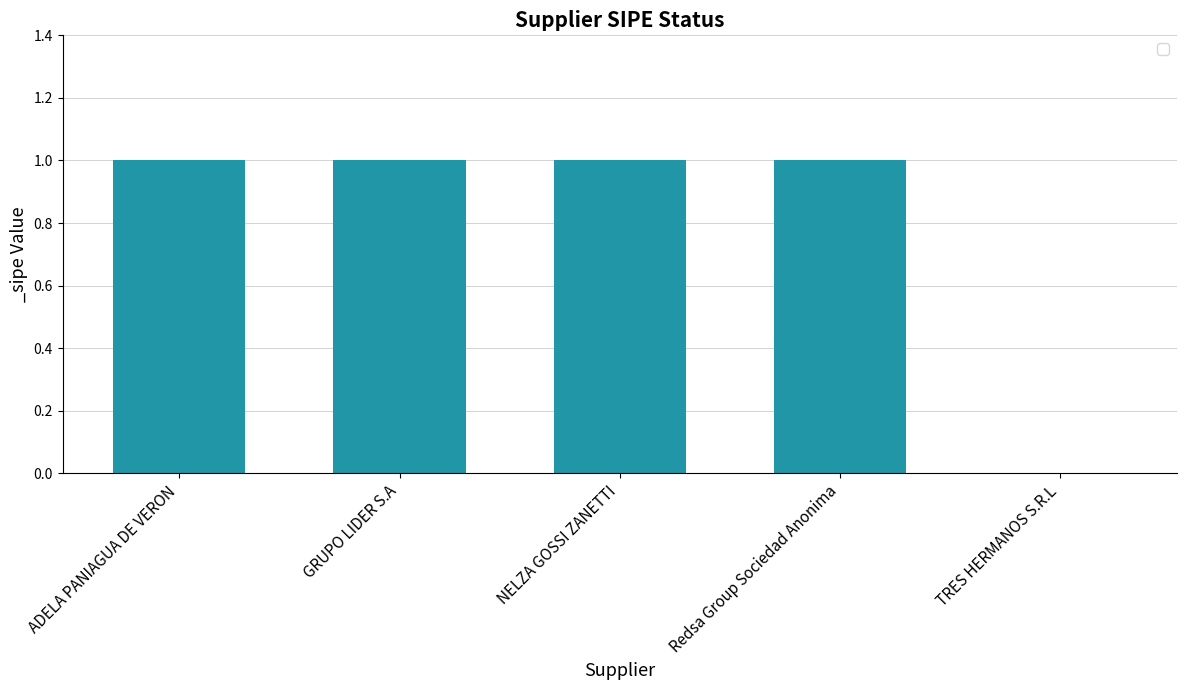

What is the average value?

1